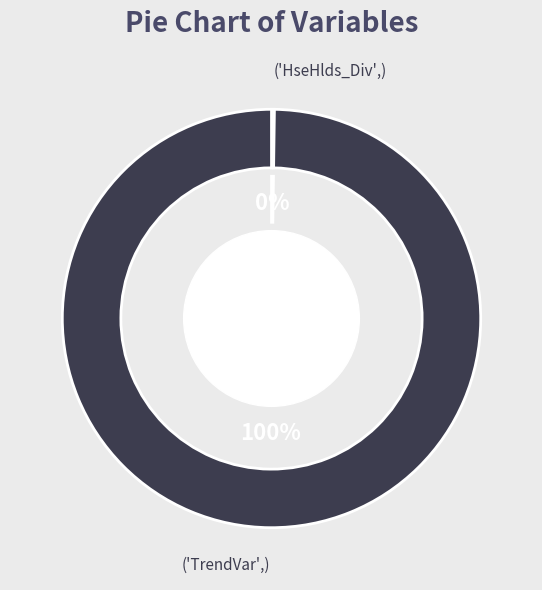

Rank the categories by value from lowest to highest.

HseHlds_Div, TrendVar